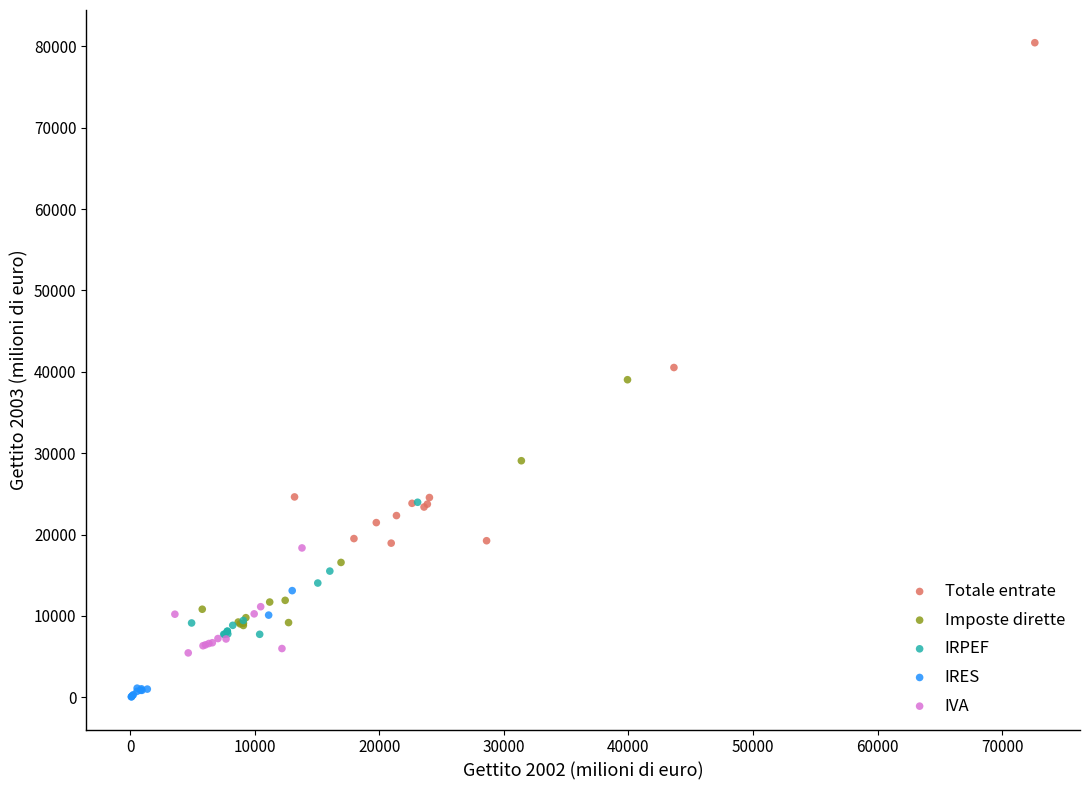

Which series reaches the minimum Y coordinate?

IRES